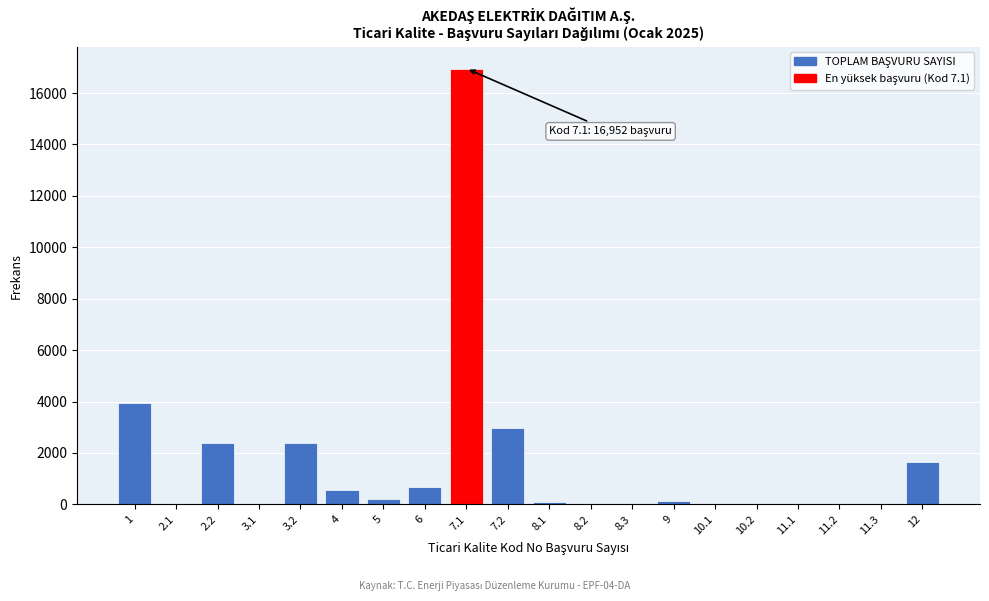

Is it true that the value at 11.3 is 0?

True